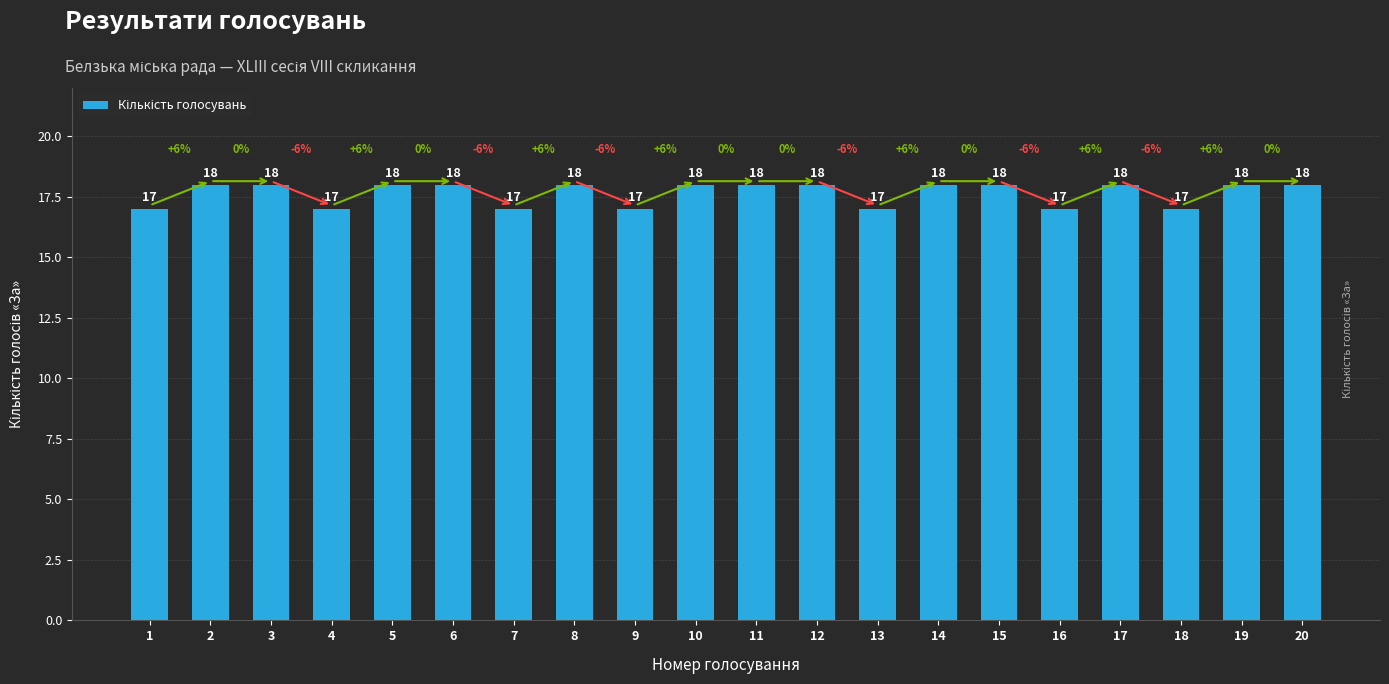

Is it true that the value at 13 is 17?

True